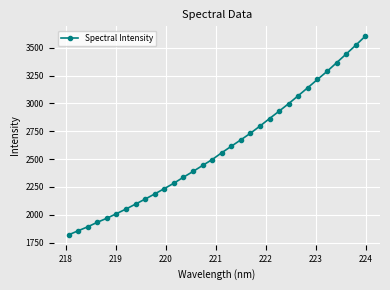

What is the average value?

2592.1